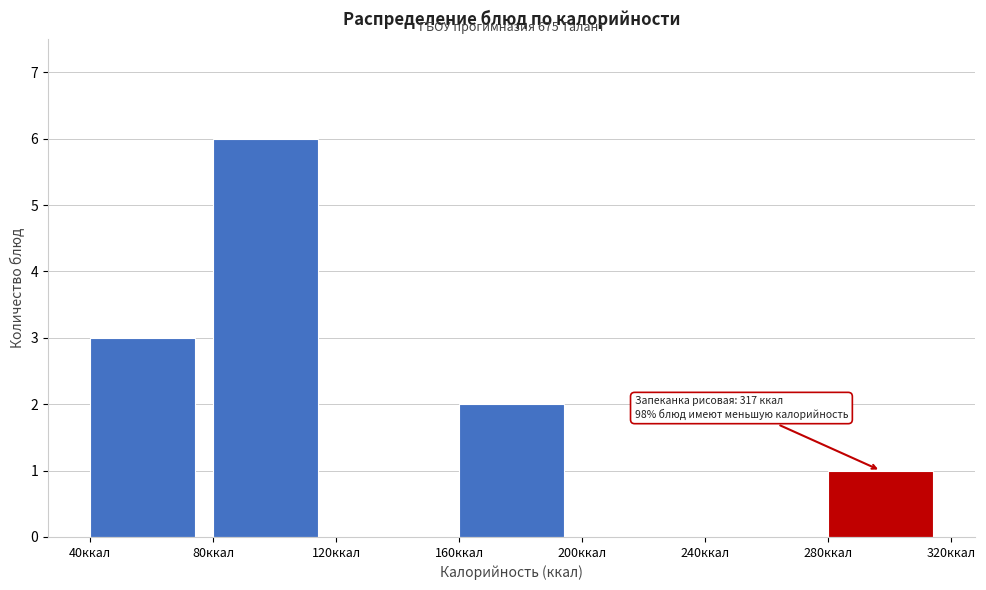

Over which range of the x-axis is the bar tallest?

80 to 120